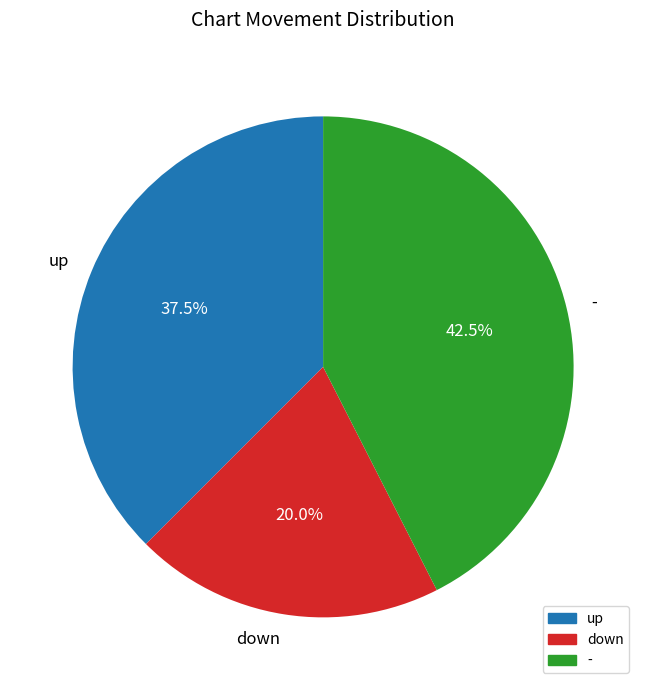

Between - and up, which is larger?

-